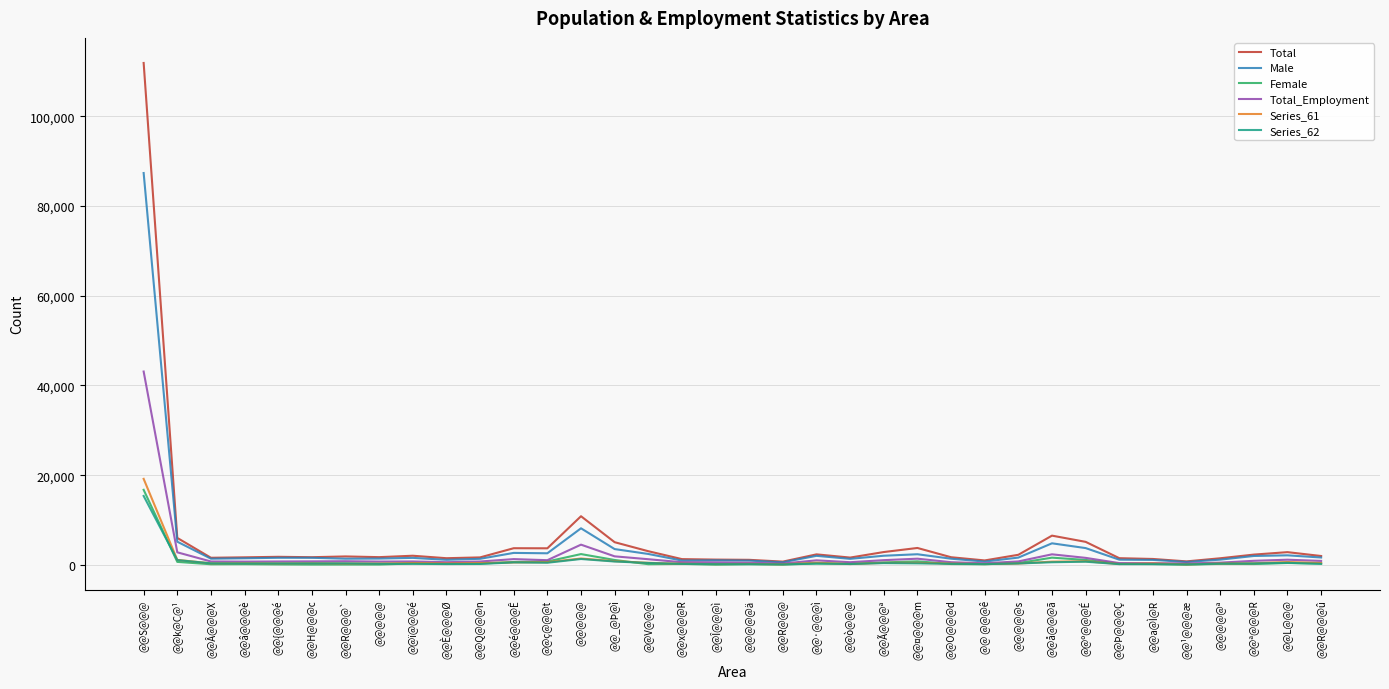

What is the total value across all series at @@ï@@@é?

5275